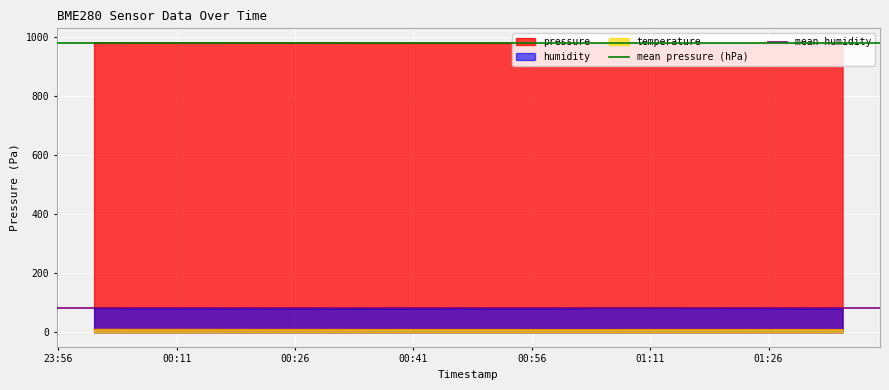

True or false: temperature and humidity cross at least once.

False